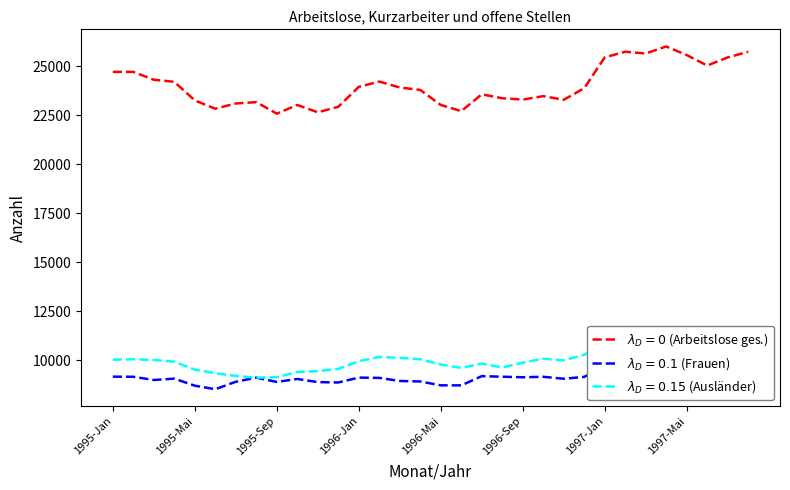

Reading left to right, list all the values displayed in this chart.

Arbeitslose insgesamt: 24713	24712	24310	24206	23257	22832	23100	23168	22581	23024	22650	22930	23947	24218	23914	23790	23024	22710	23567	23366	23299	23473	23289	23879	25451	25739	25650	26008	25569	25034	25451	25736
Frauen: 9163	9157	8992	9063	8702	8522	8903	9111	8894	9046	8885	8866	9115	9100	8943	8917	8720	8718	9189	9159	9133	9155	9057	9152	9672	9644	9565	9754	9586	9474	9912	10223
Auslaender: 10029	10050	10016	9928	9522	9338	9204	9111	9138	9402	9445	9556	9951	10167	10125	10051	9782	9610	9833	9629	9881	10074	9999	10276	10887	11083	11123	11197	10954	10747	10808	10641